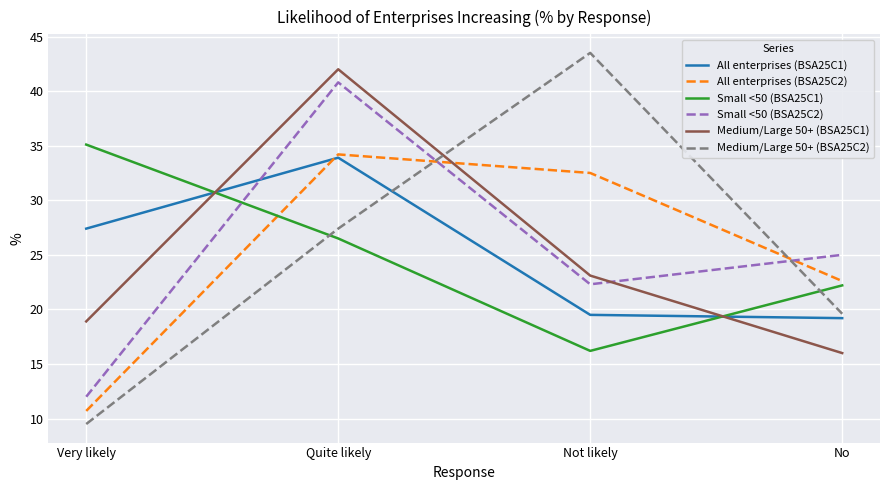

At which category does the chart reach its minimum across all series?

Very likely